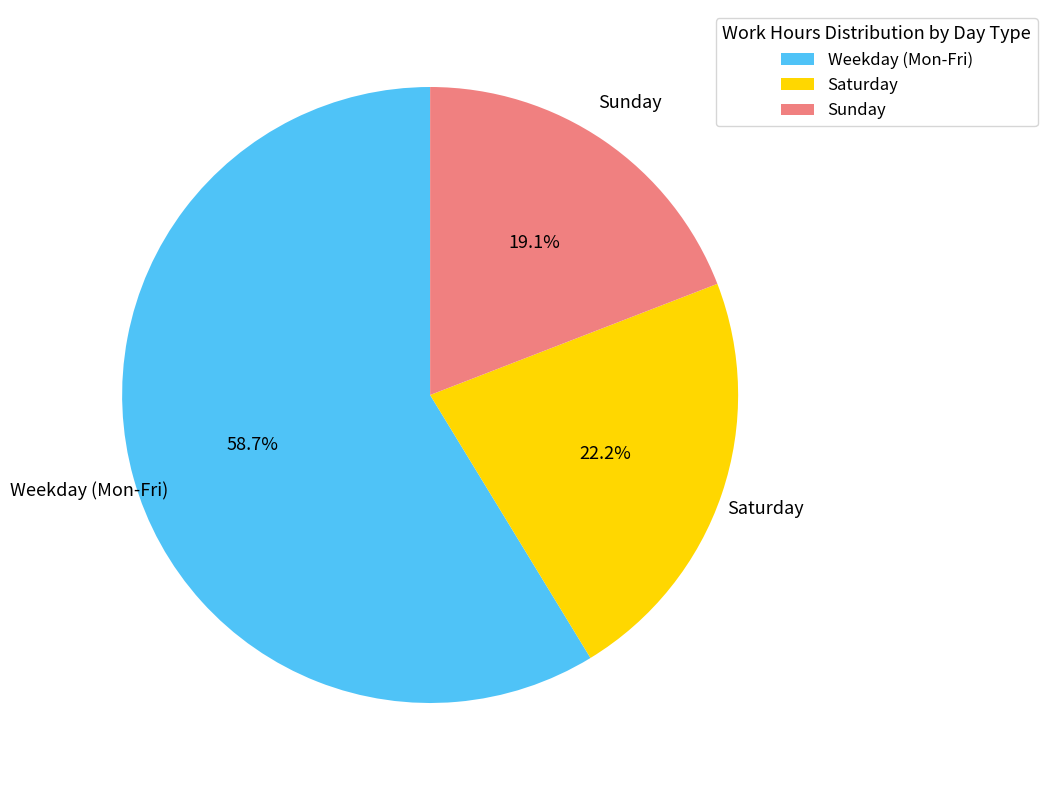

What is the majority slice?

Weekday (Mon-Fri)